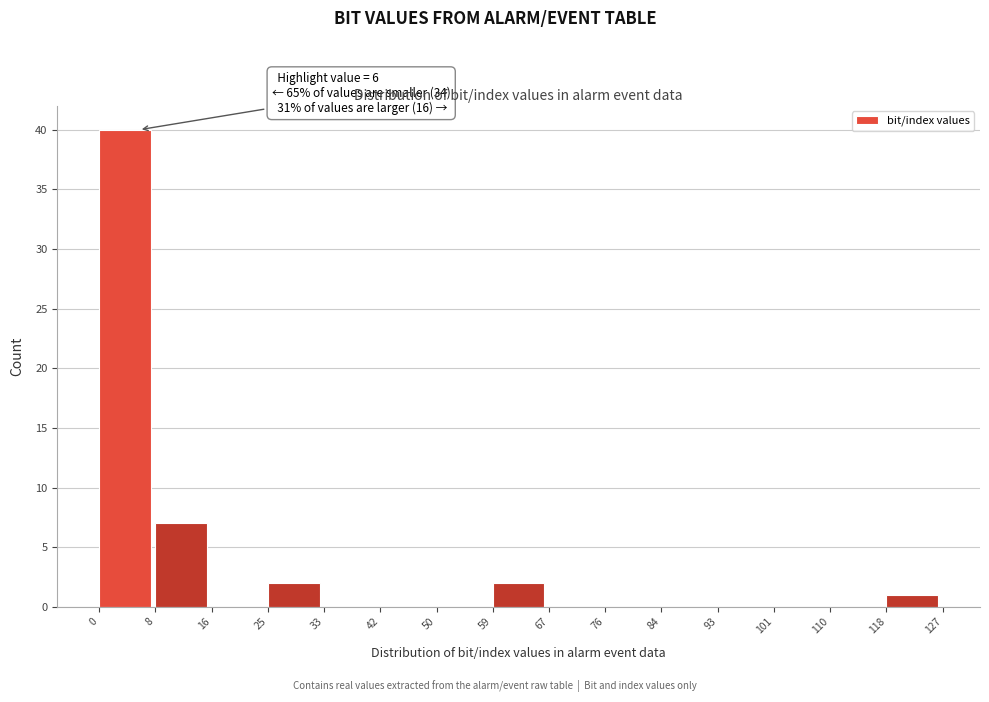

Which range on the x-axis has the tallest bar?

0 to 8